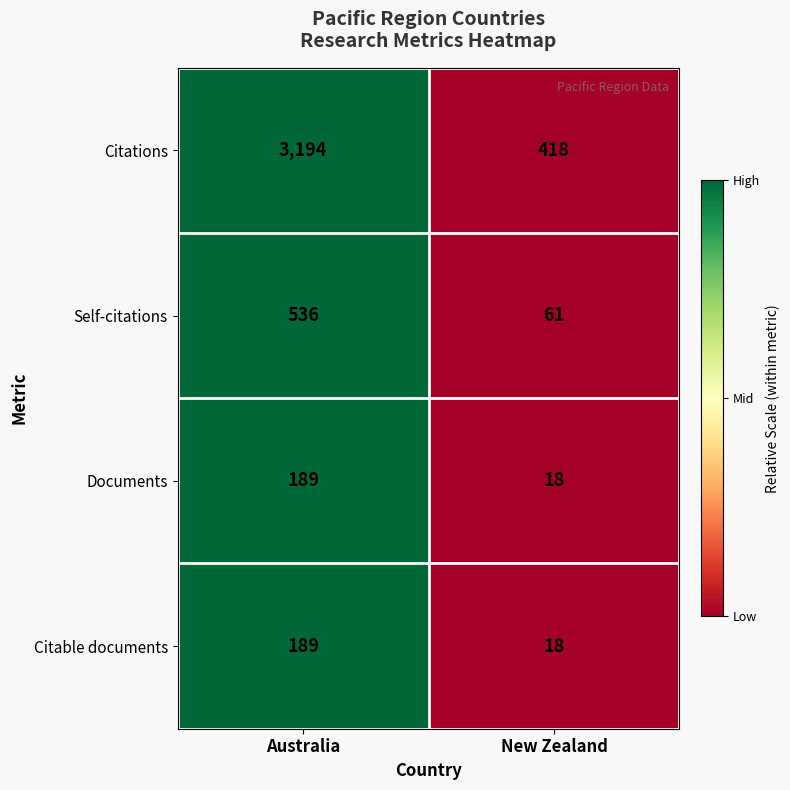

How many distinct data groups are displayed?

4